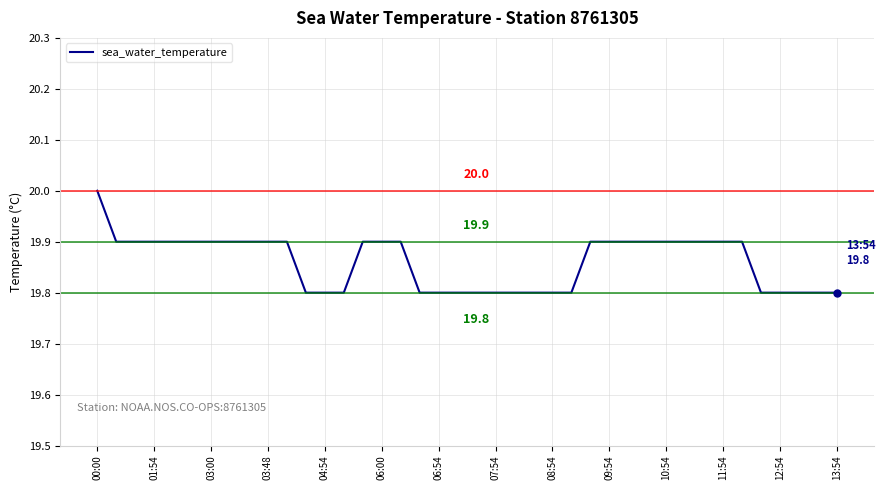

How many lines are shown in the chart?

1